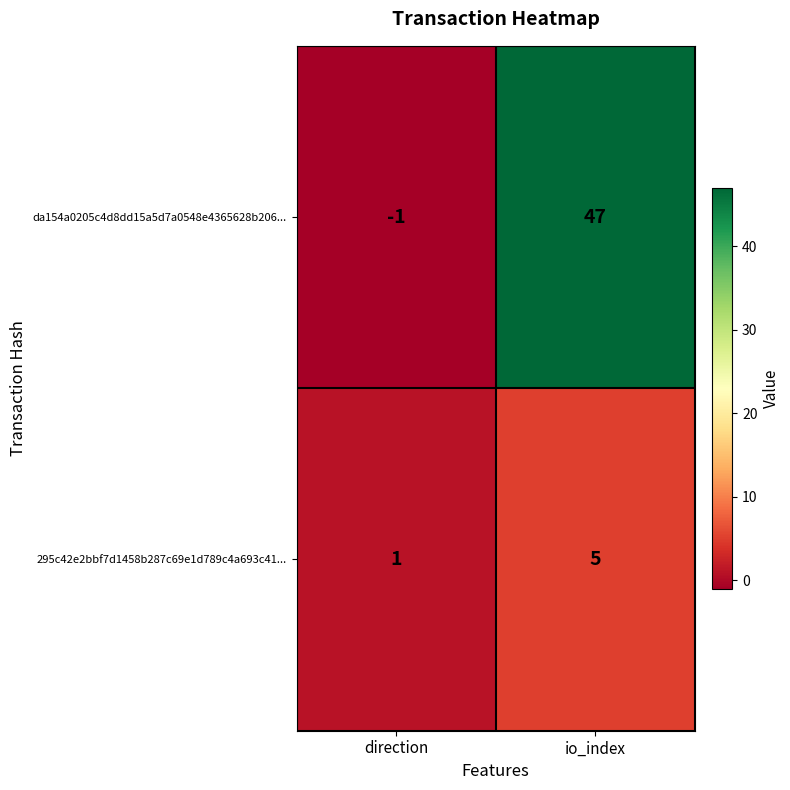

Rank the series by their maximum value, from lowest to highest.

295c42e2bbf7d1458b287c69e1d789c4a693c41..., da154a0205c4d8dd15a5d7a0548e4365628b206...